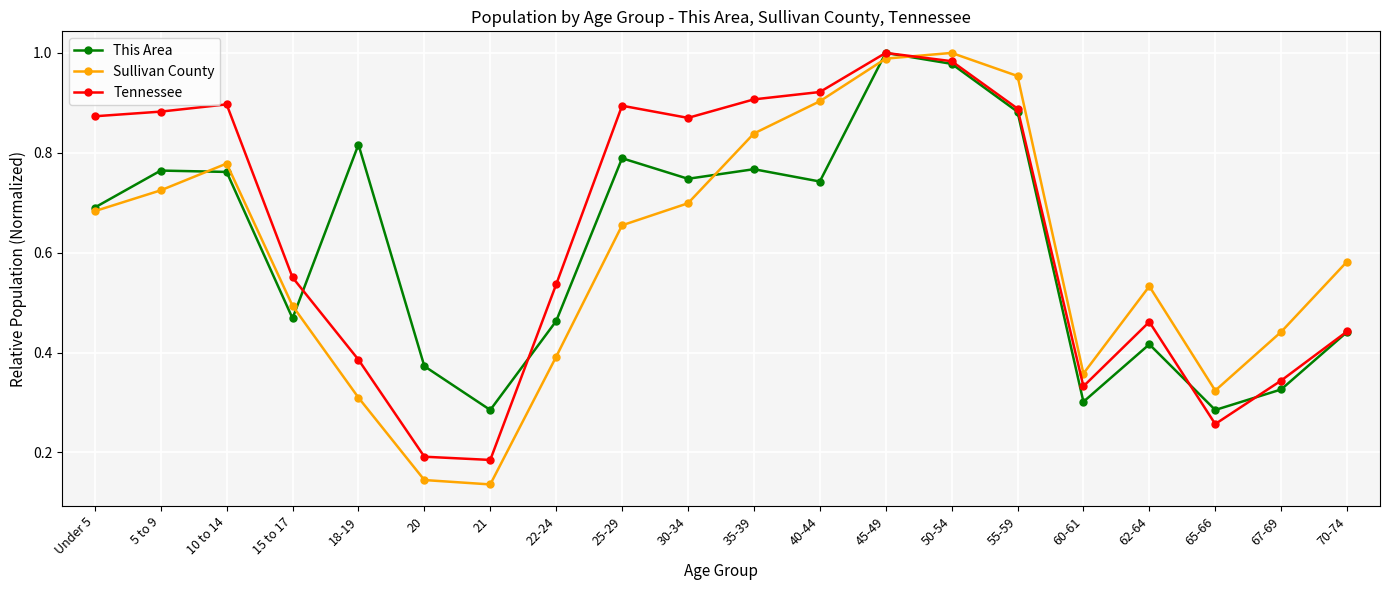

Which series has the largest total across all categories?

Tennessee